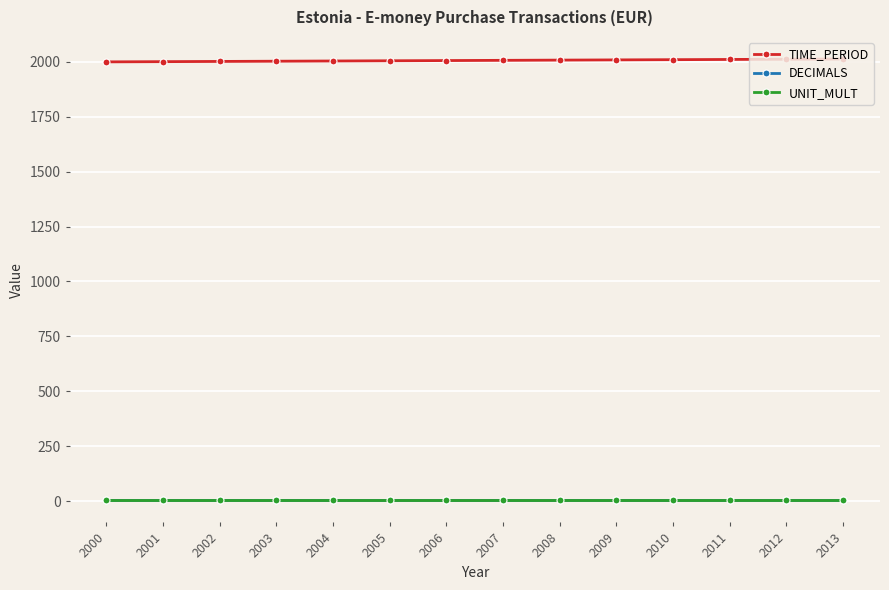

True or false: TIME_PERIOD and DECIMALS intersect in this chart.

False